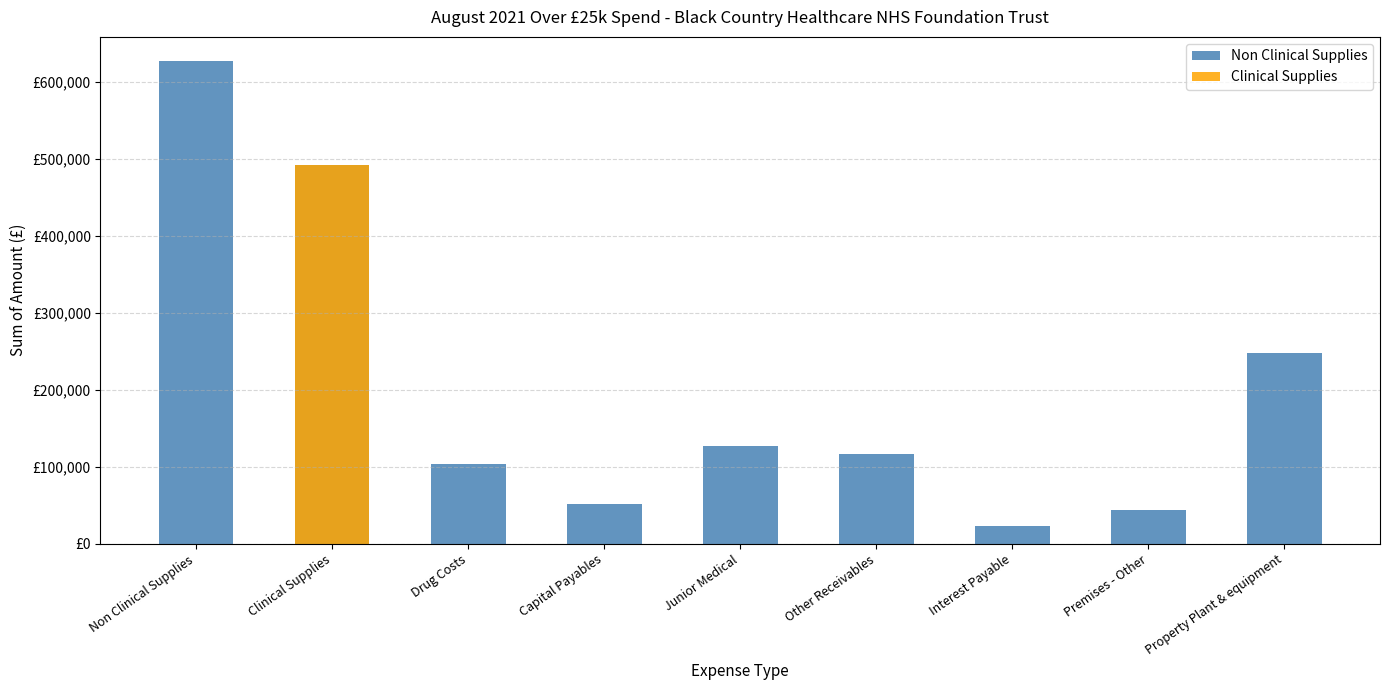

What are all the series names shown in the legend?

Non Clinical Supplies, Clinical Supplies